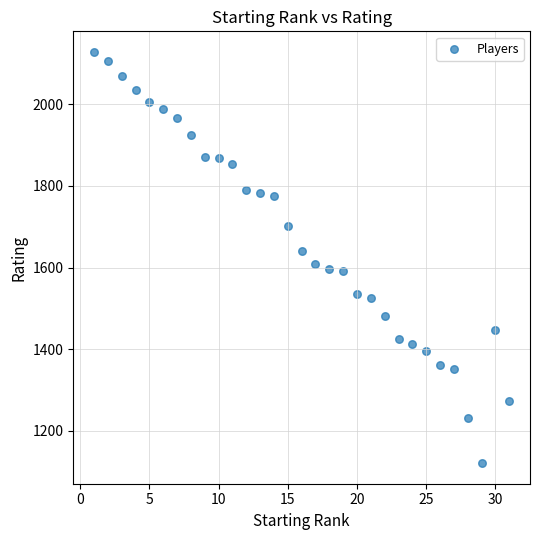

What is the range of Y values (max minus min)?

1009